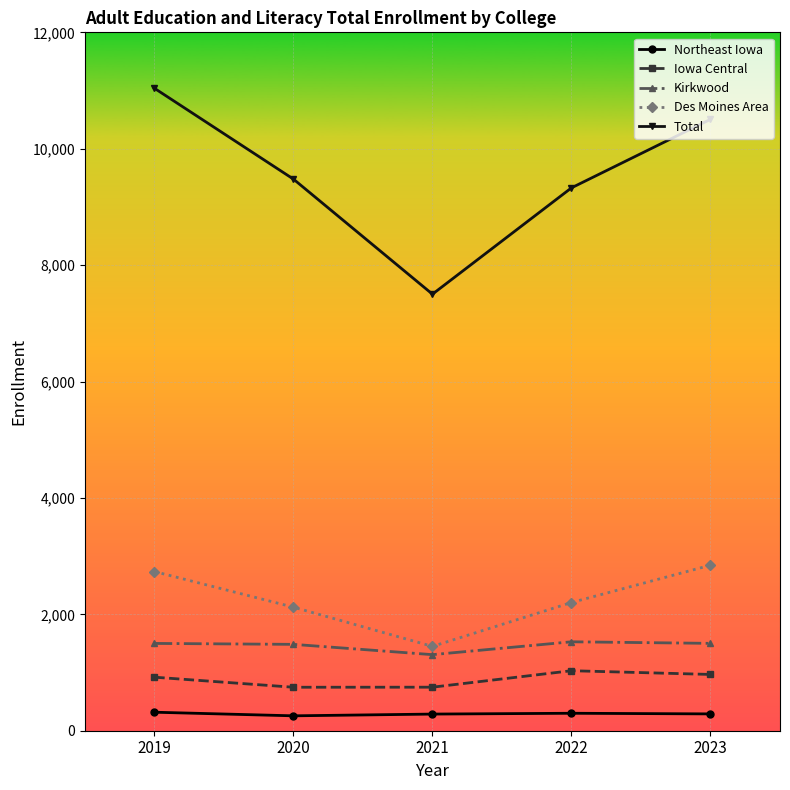

Rank the categories by Total value from lowest to highest.

2021, 2022, 2020, 2023, 2019